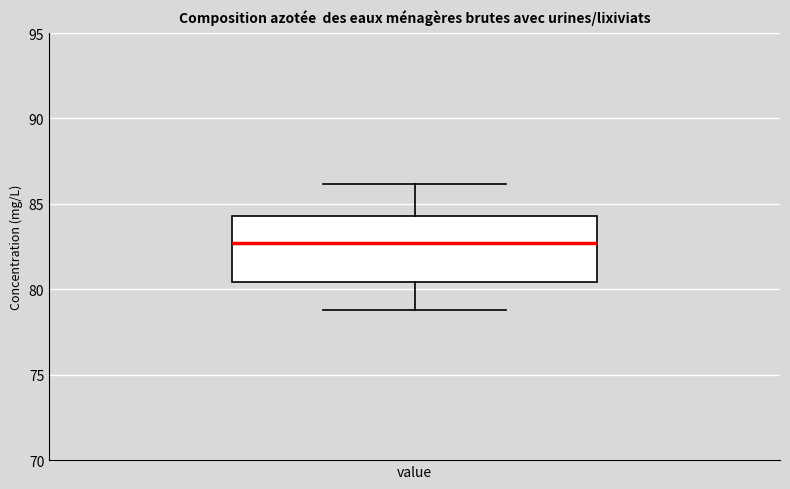

Where does the upper whisker of the box for value end on the y-axis? The values are not printed on the chart, so give them approximately, as read against the axis.

86.0